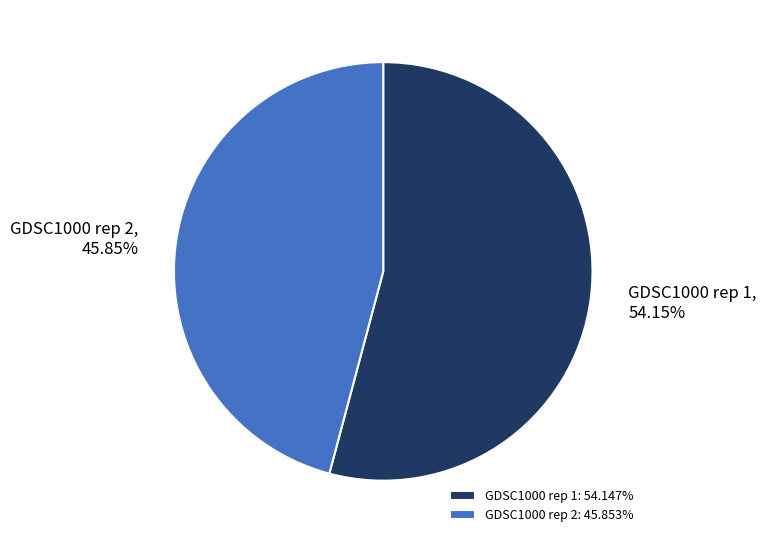

Count the number of slices in the pie.

2